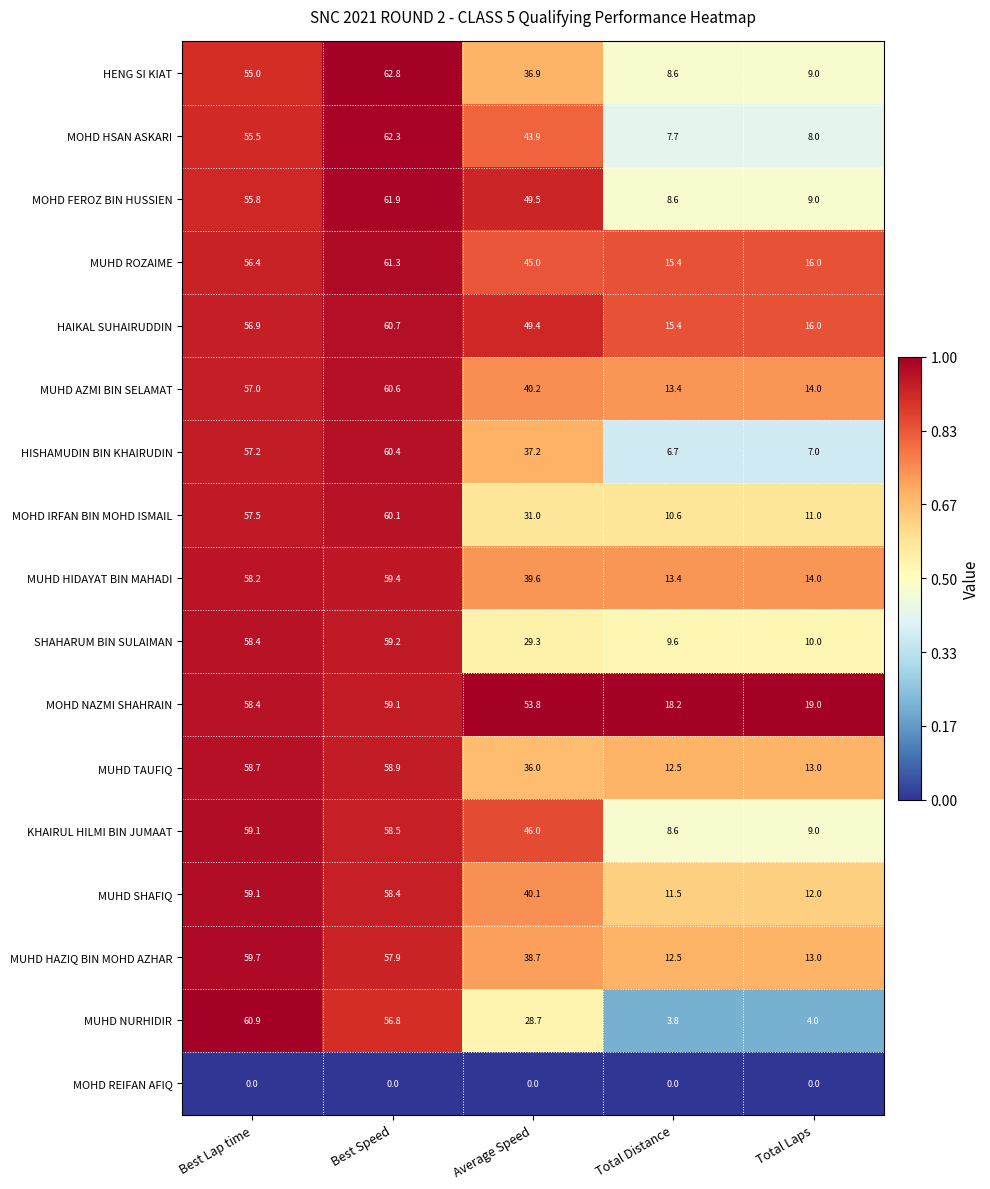

List the labels in order of MOHD FEROZ BIN HUSSIEN value, largest first.

Best Speed, Best Lap time, Average Speed, Total Laps, Total Distance